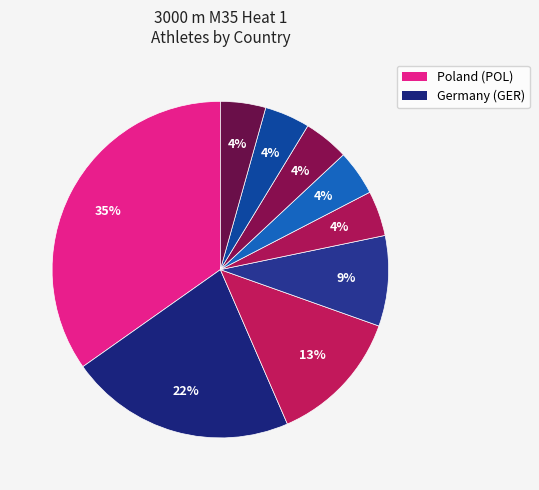

Which category has the smallest portion of the pie?

Tunisia (TUN)